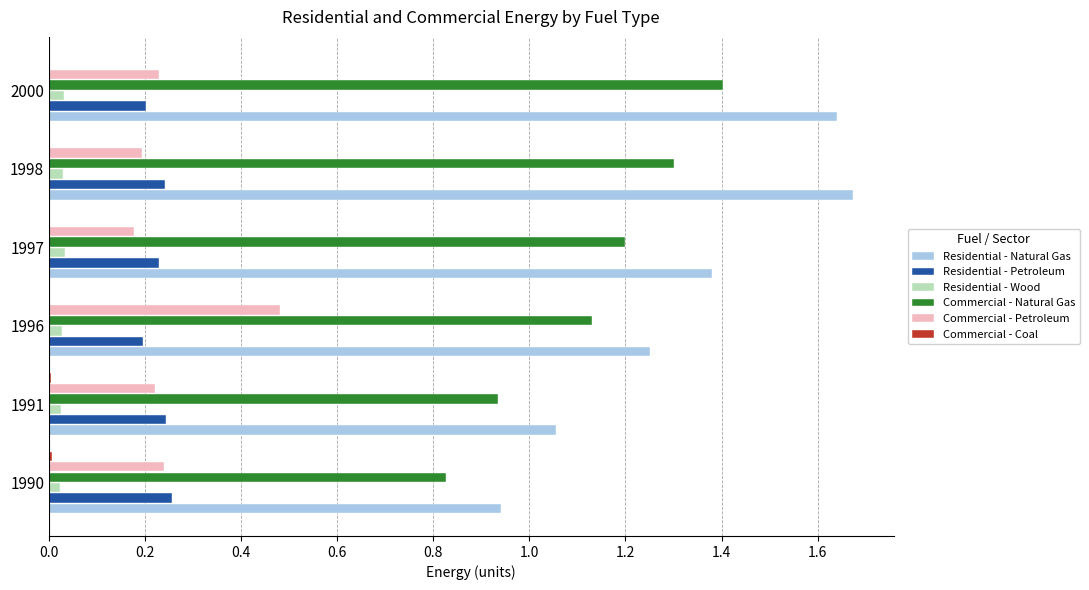

Between 1991 and 2000, which series saw the biggest shift?

Residential - Natural Gas